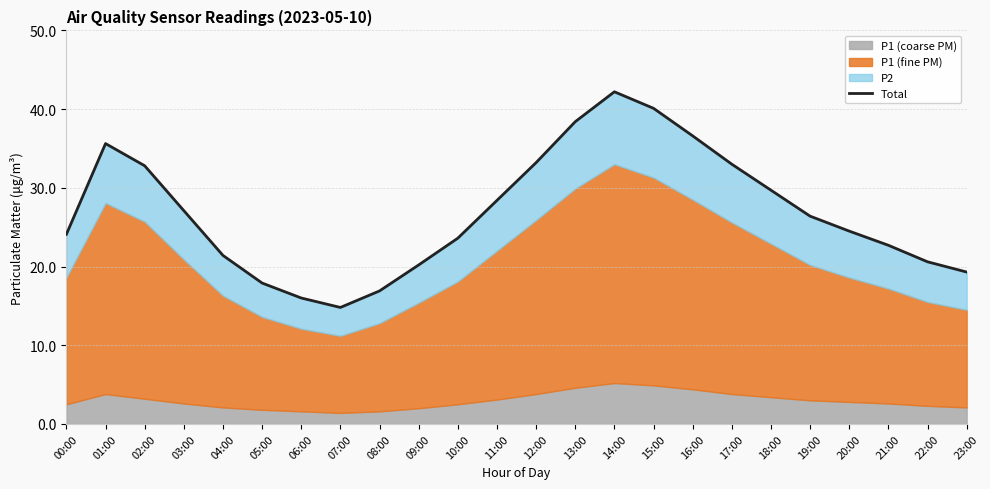

What is the maximum value shown in the chart?

42.2